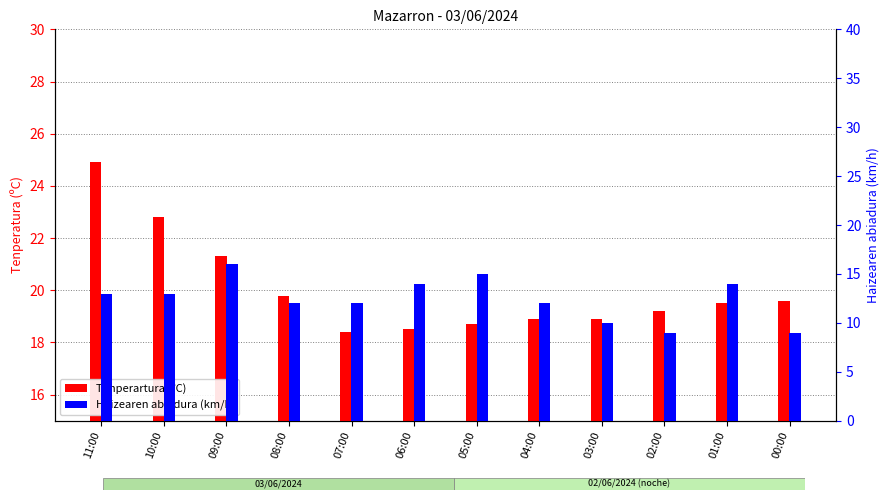

What is the value of the Tenperartura (ºC) bar at the 1st from the left?

24.9